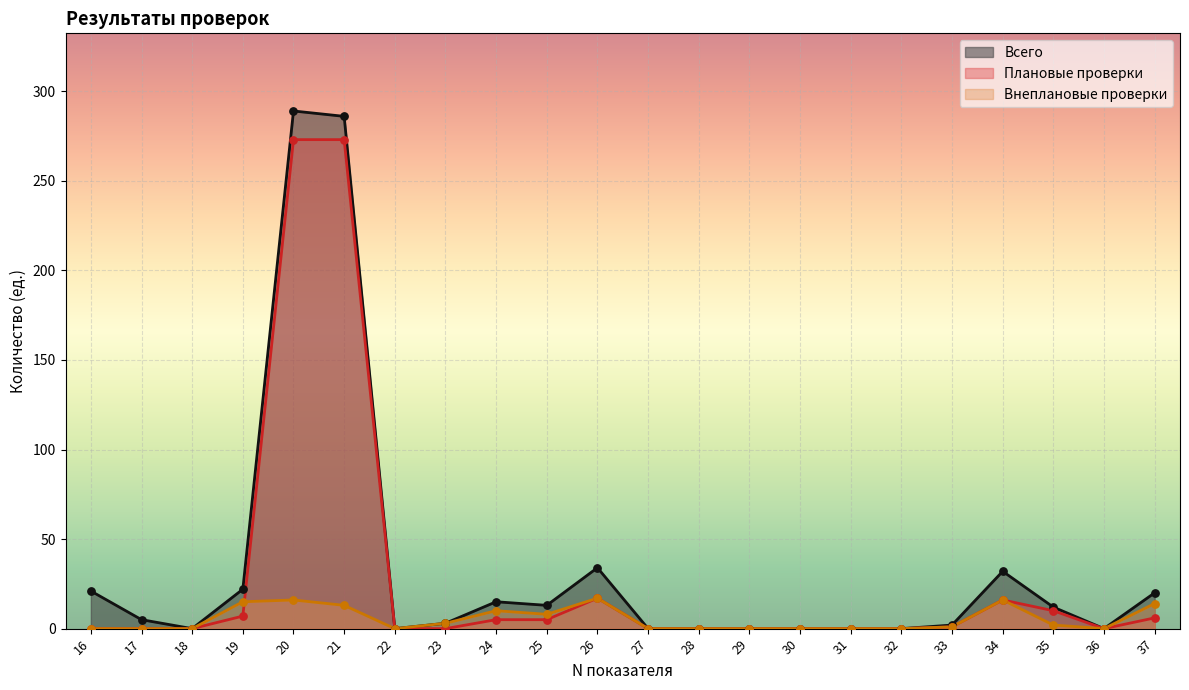

Is the value of Плановые проверки at 24 greater than the value of Всего at 31?

Yes